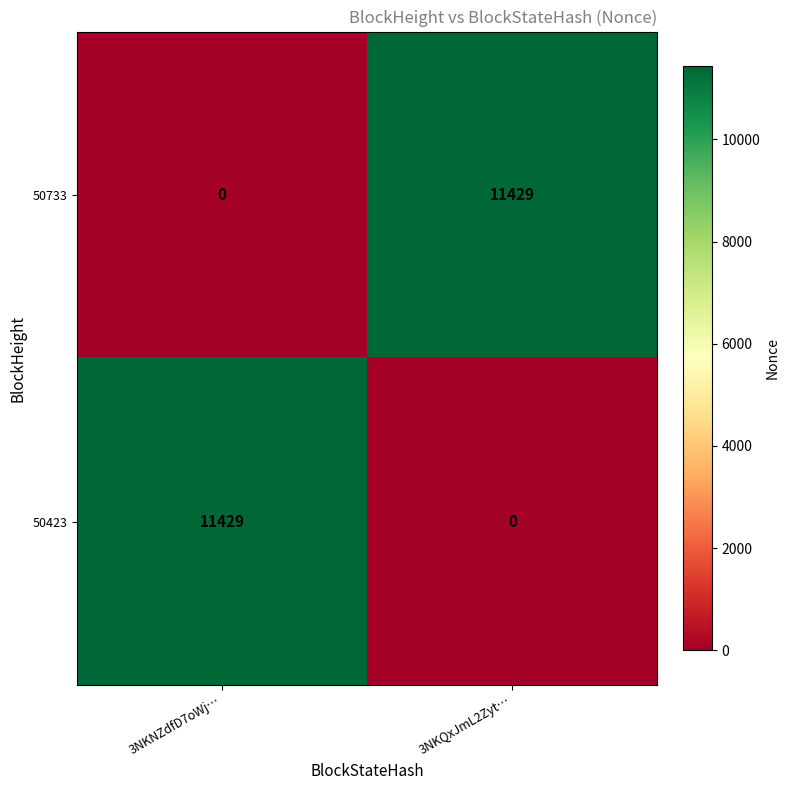

What is the spread (max minus min) of values at 3NKNZdfD7oWj…?

11429